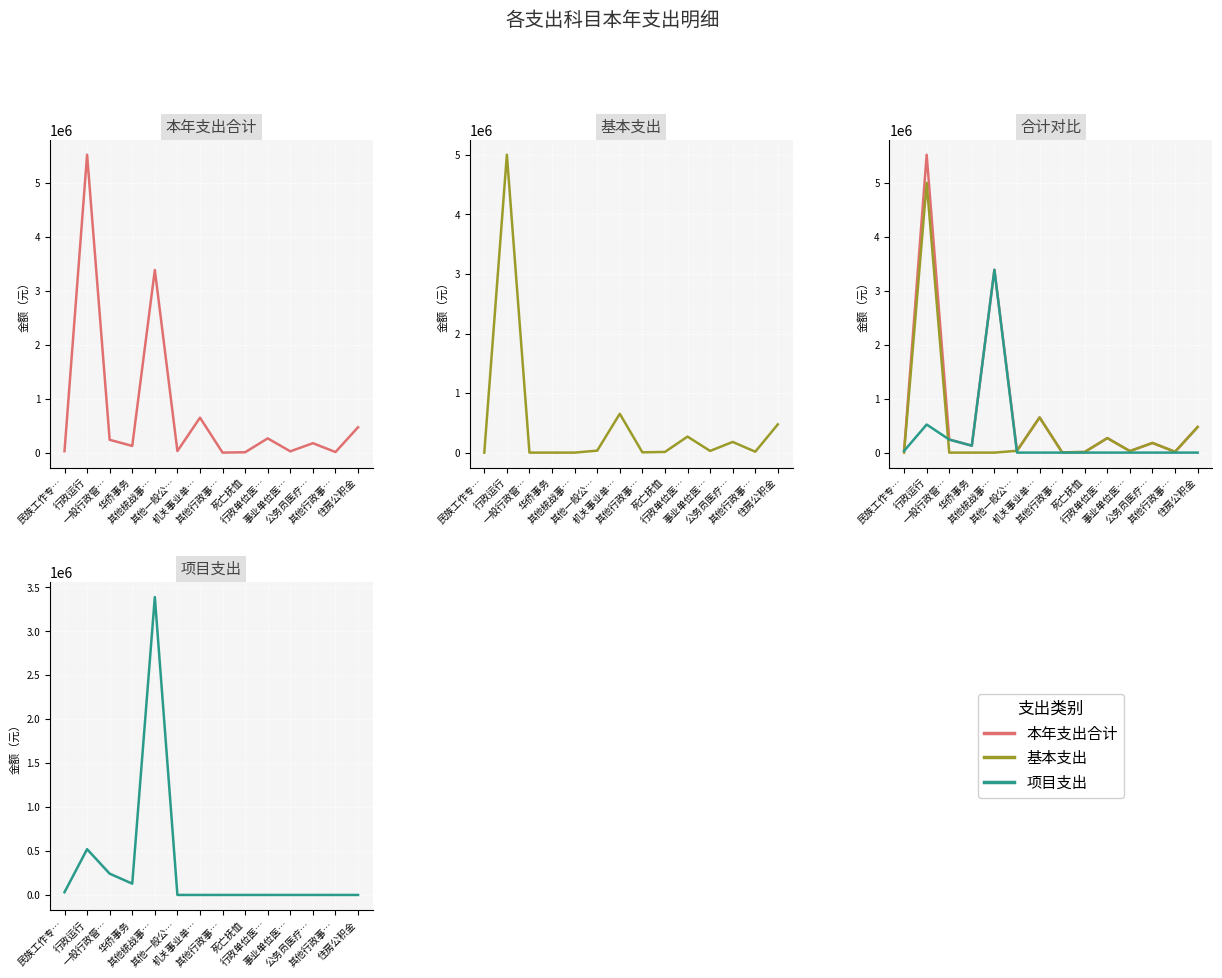

At how many categories does at least one series exceed 4816947?

1